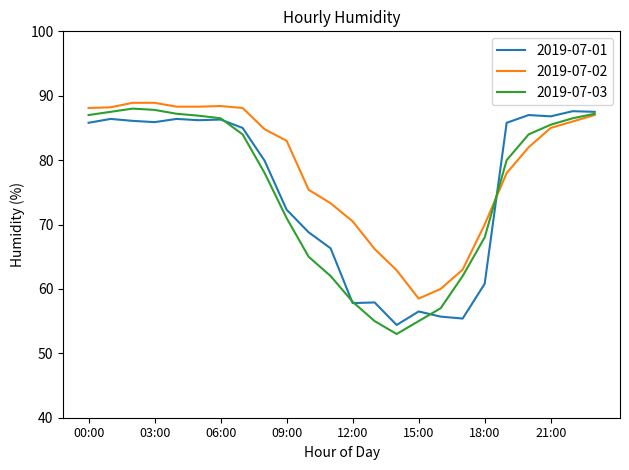

What is the average value of the 2019-07-02 series?

78.9